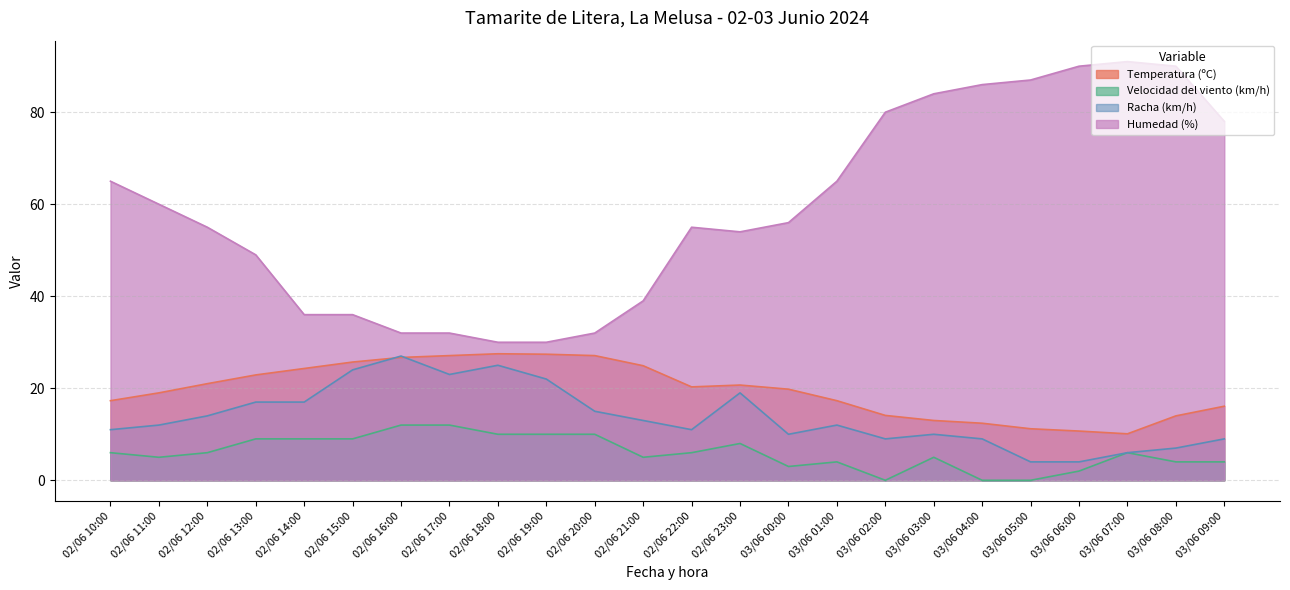

At which label does Velocidad del viento (km/h) first exceed 6?

02/06 13:00